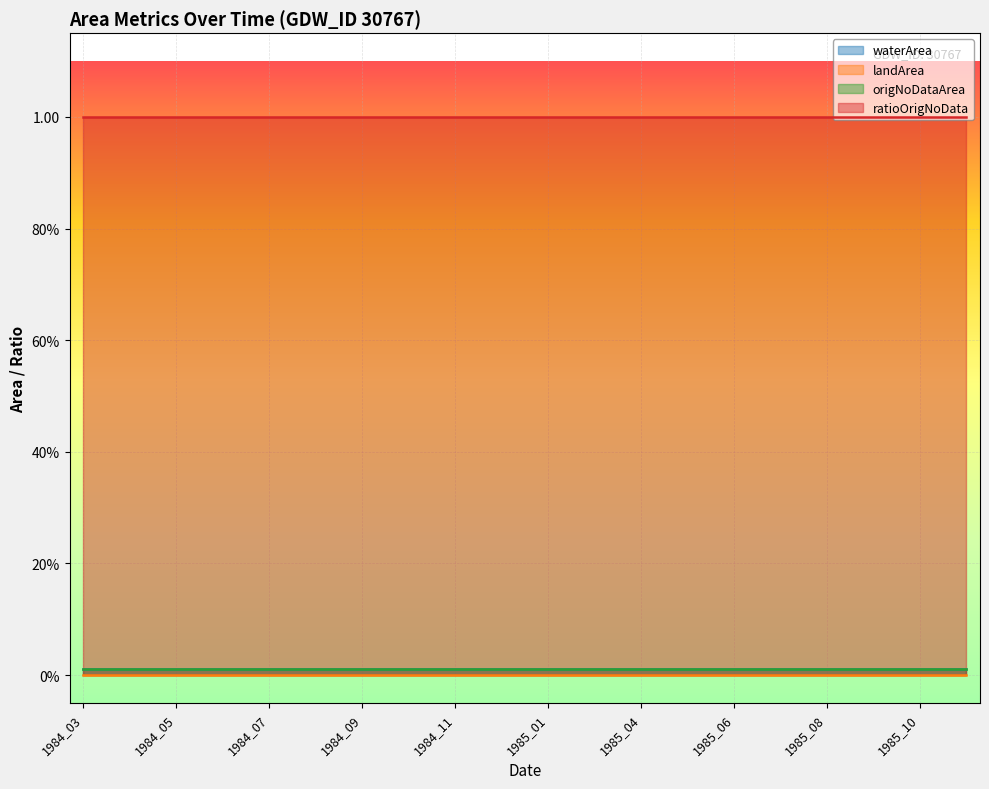

Rank the series at 1985_06 from highest to lowest value.

ratioOrigNoData, waterArea, origNoDataArea, landArea